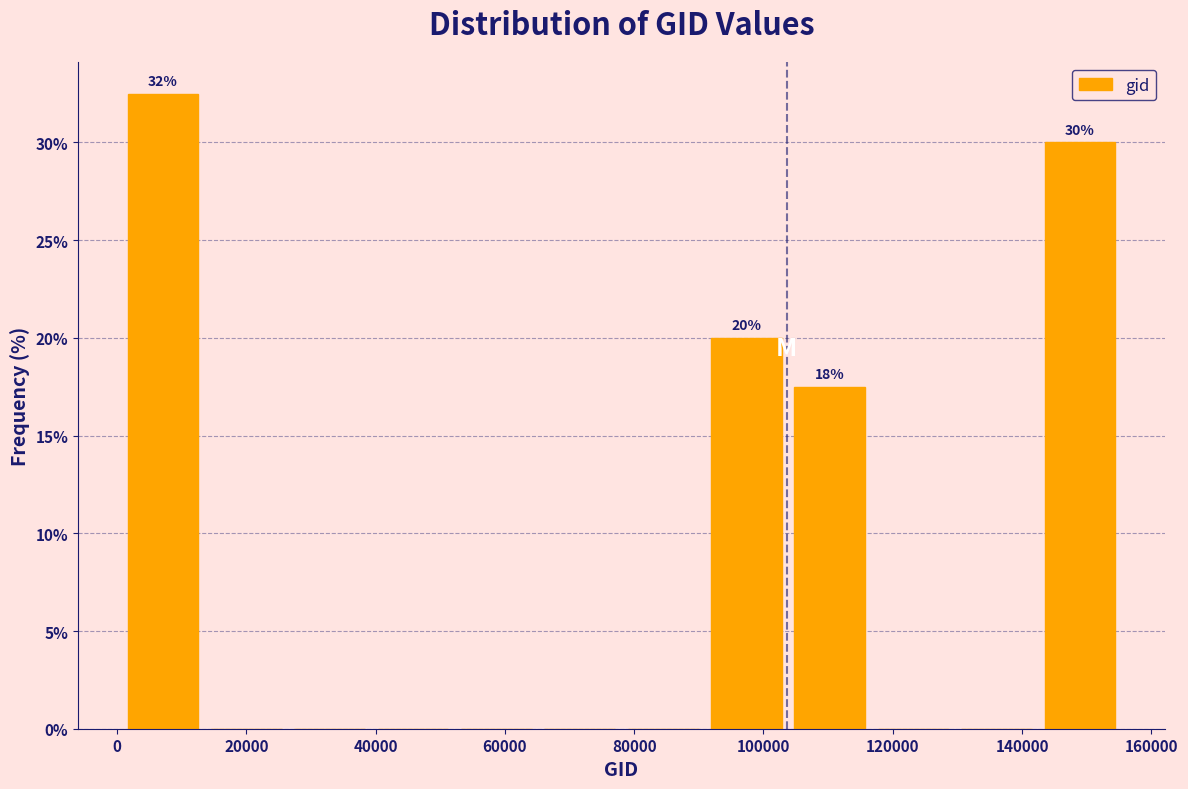

Which range on the x-axis has the tallest bar?

0 to 14000